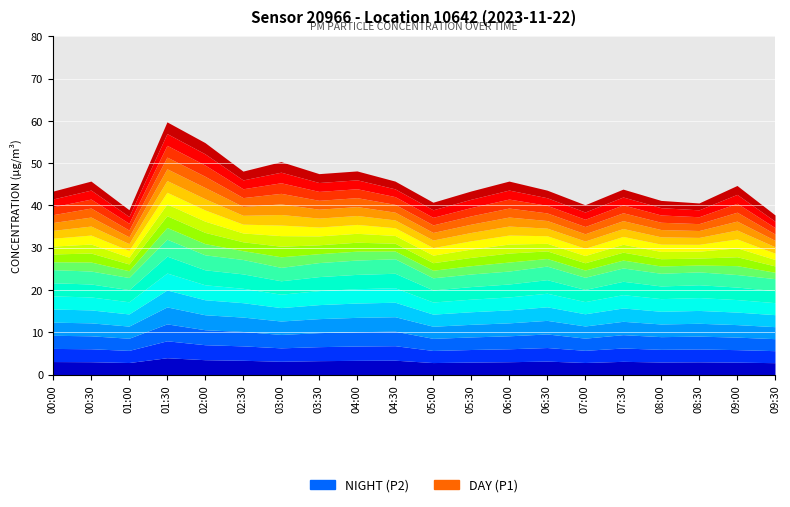

At how many categories does at least one series exceed 59?

1